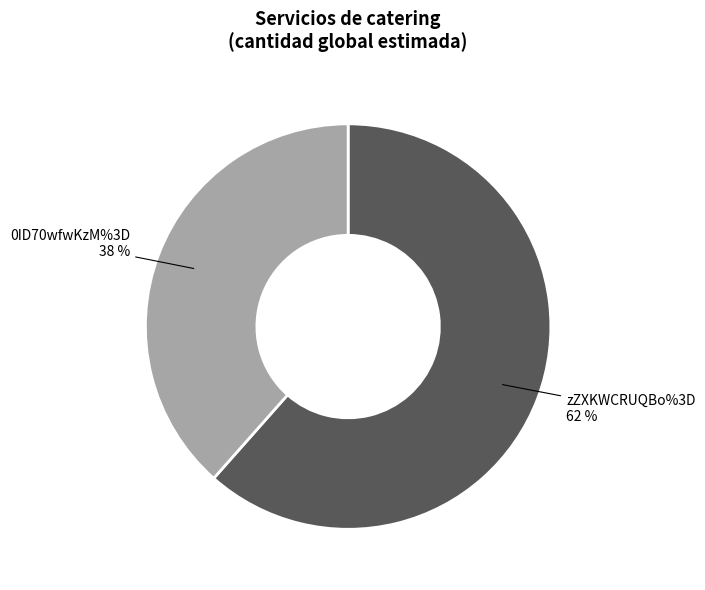

Is it true that 0ID70wfwKzM%3D is 38% of the pie?

True